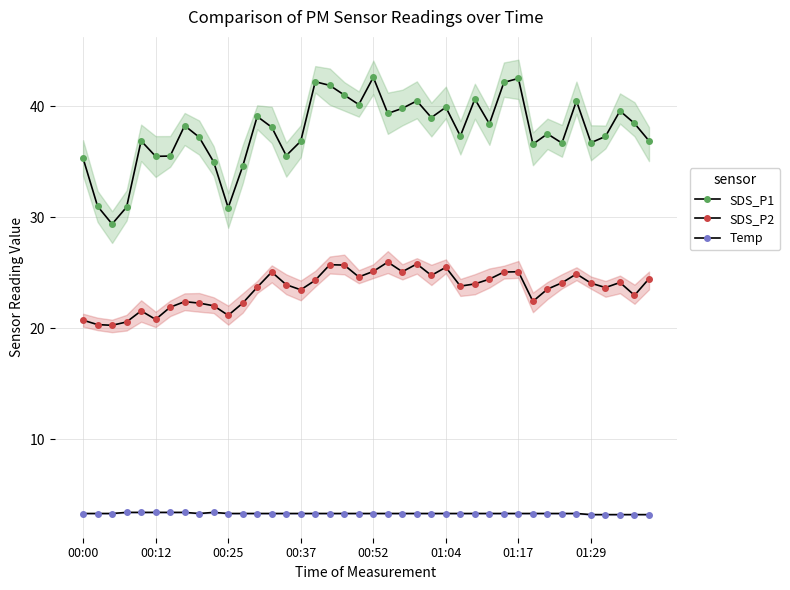

Between 17 and 30, which is larger?

30